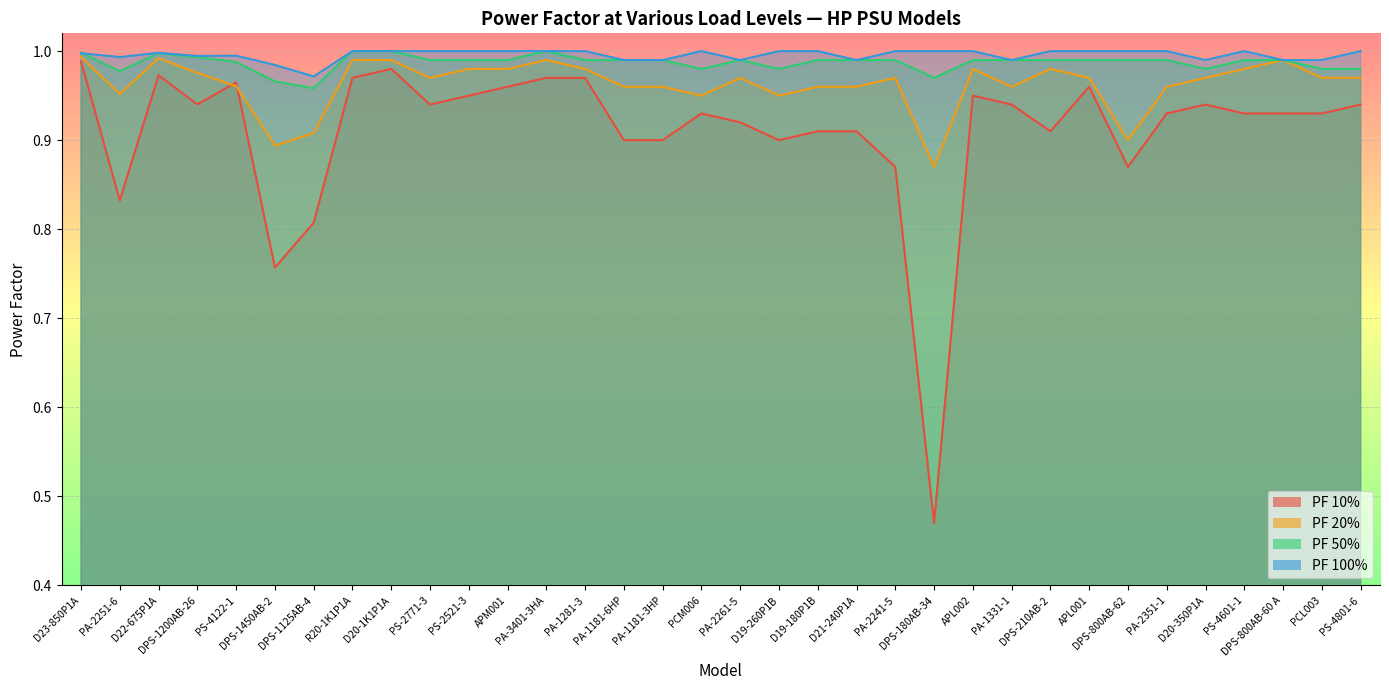

The value of PF 50% at D20-350P1A is 1.0. True or false?

True